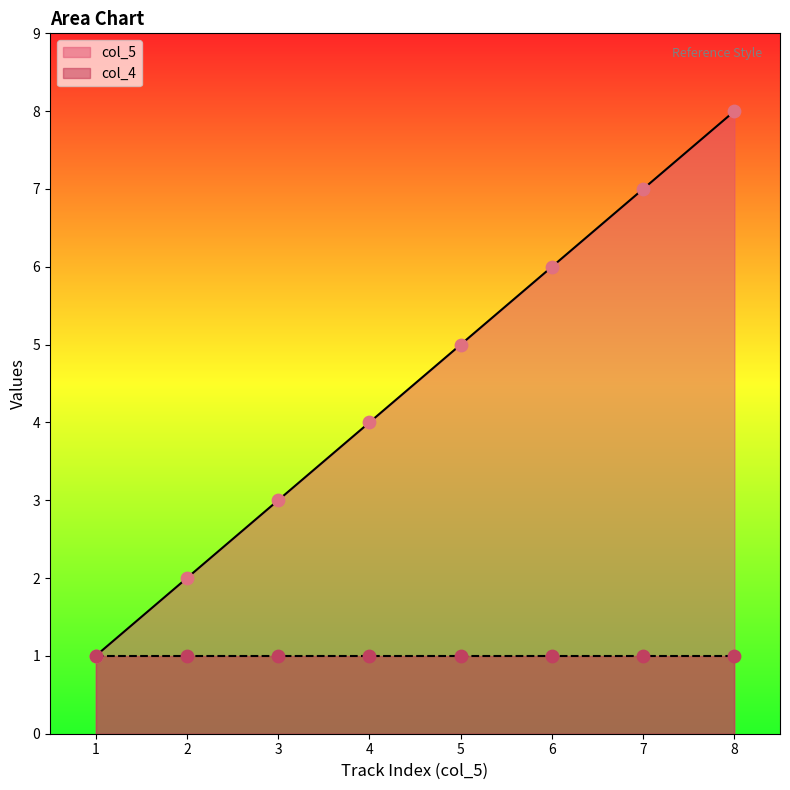

True or false: col_5 has a value of 2 at 2.

True